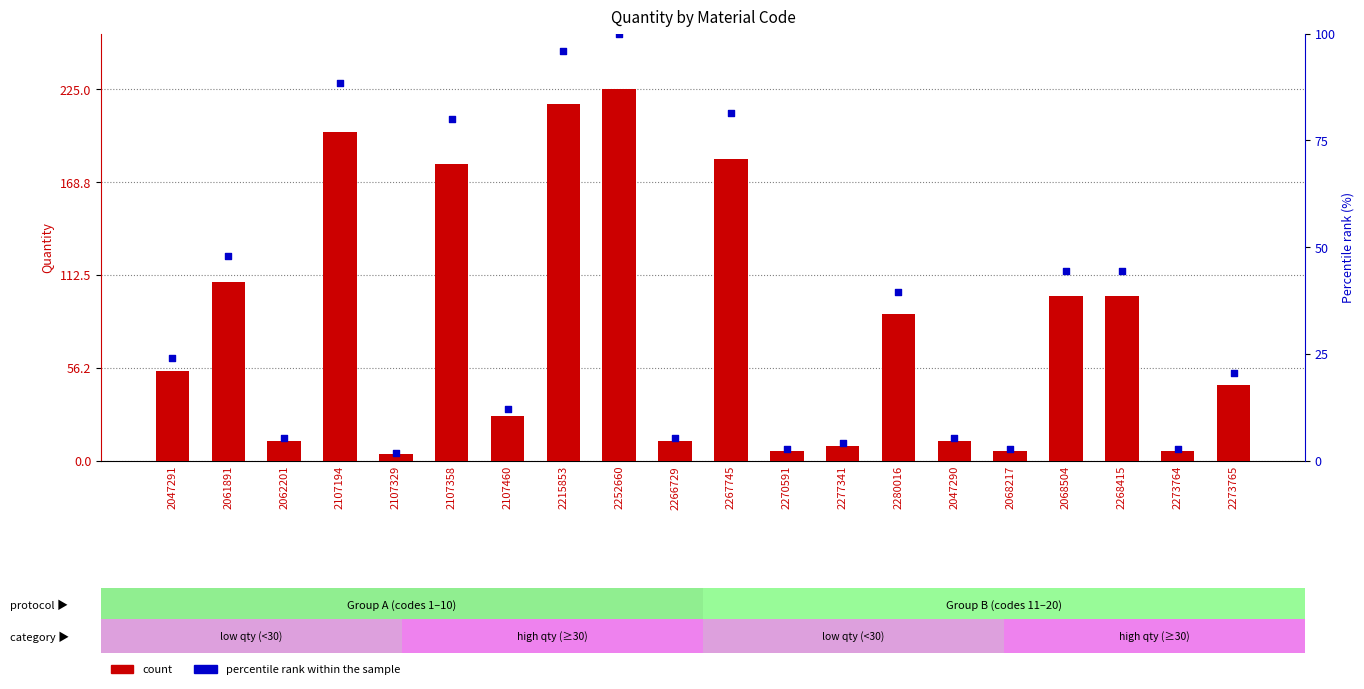

Is the value of percentile rank within the sample at 2270591 greater than the value of count at 2266729?

No